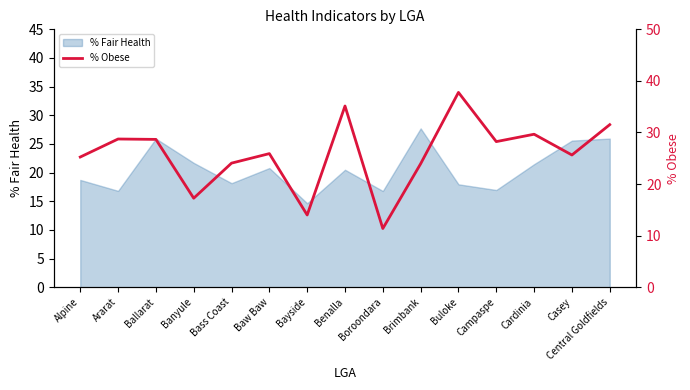

Does the chart have visible grid lines?

No